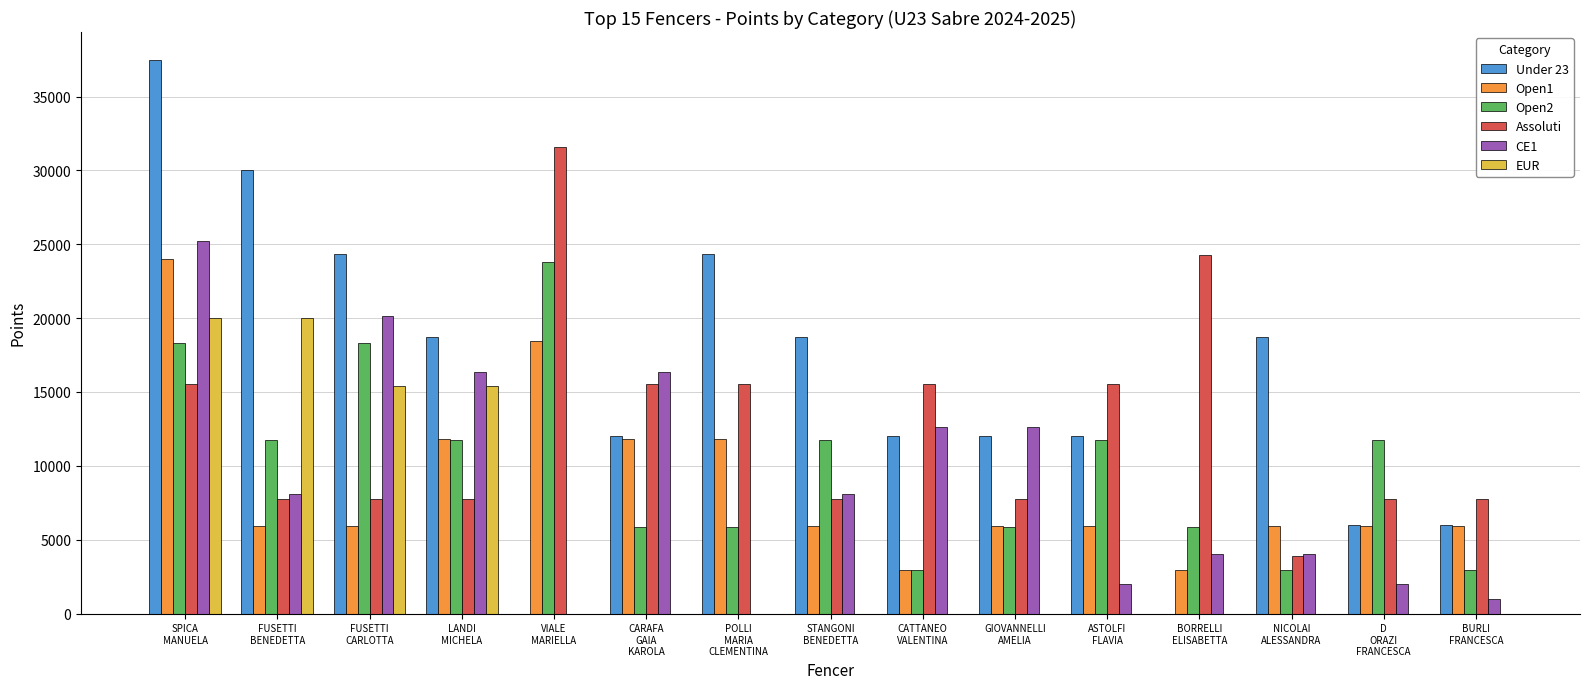

Where does the Open2 series first go above 11721?

SPICA
MANUELA